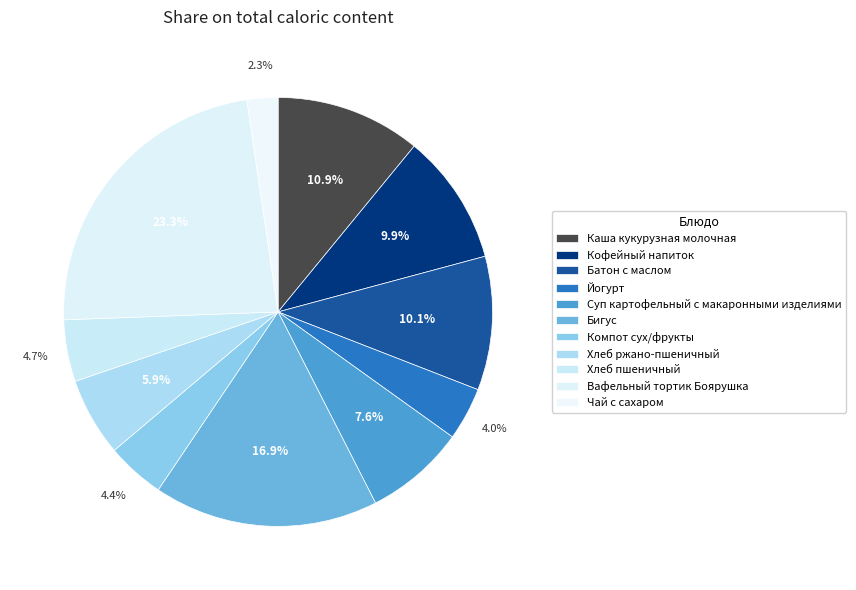

To the nearest percent, what percentage of the pie is Хлеб пшеничный?

5%